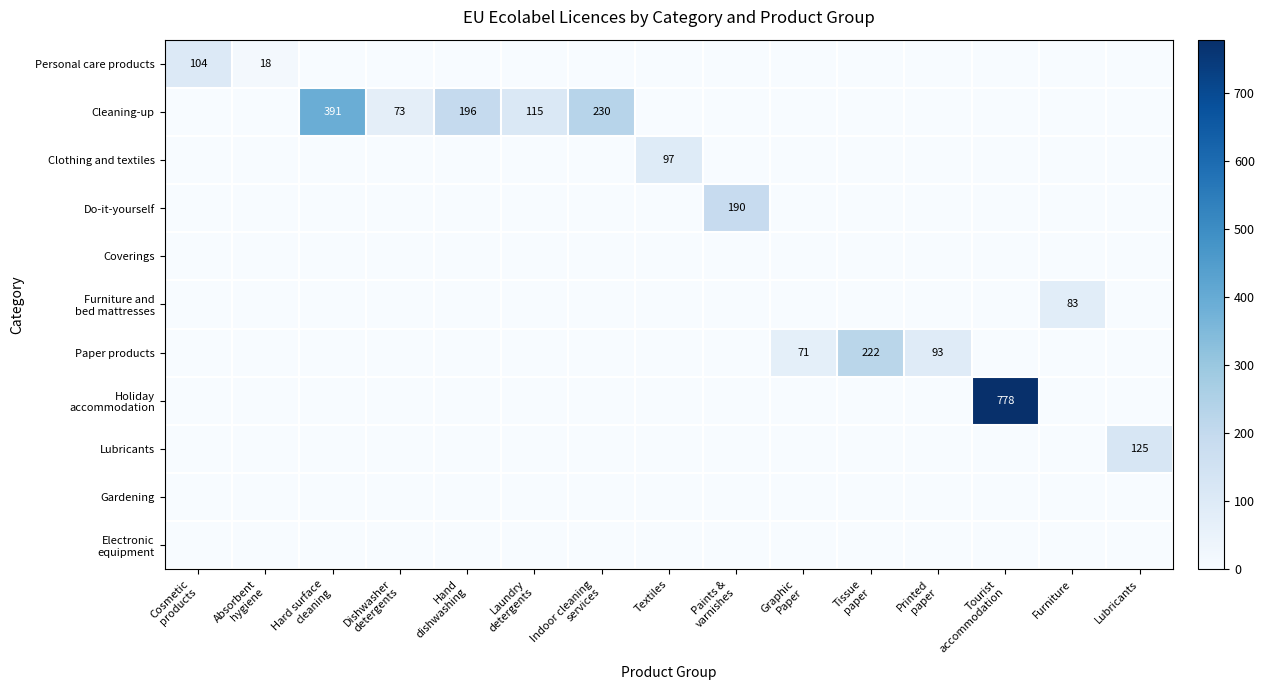

Is it true that Lubricants equals 214 at Lubricants?

False